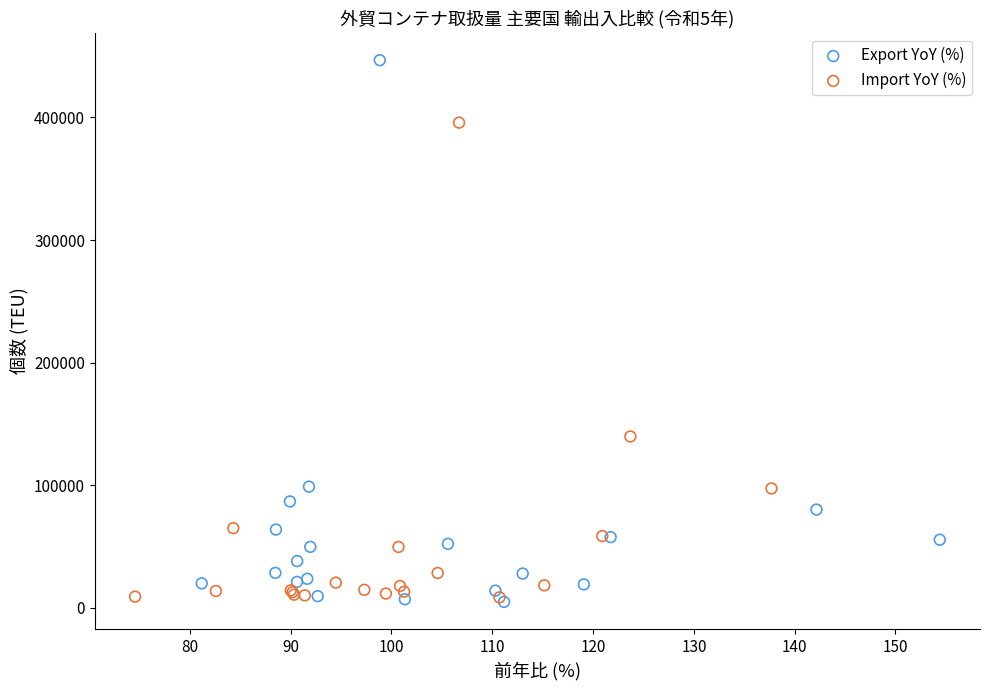

Which series has the largest Y range (max minus min)?

Export YoY (%)